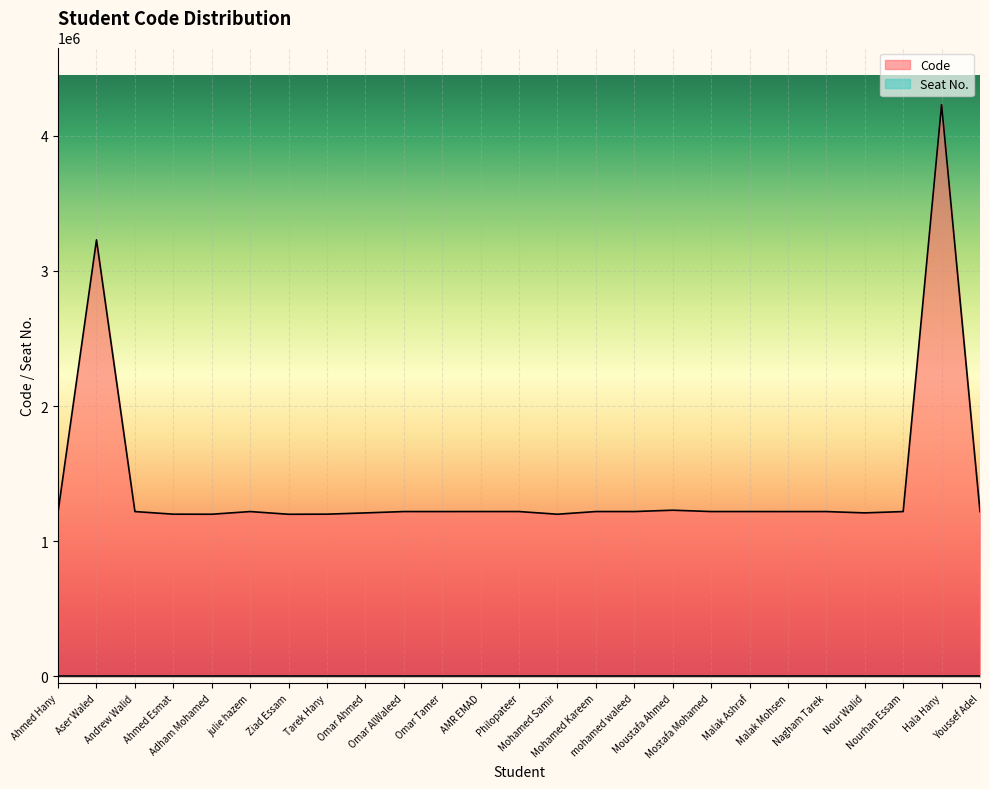

What is the value of the 16th point from the left?

1220314